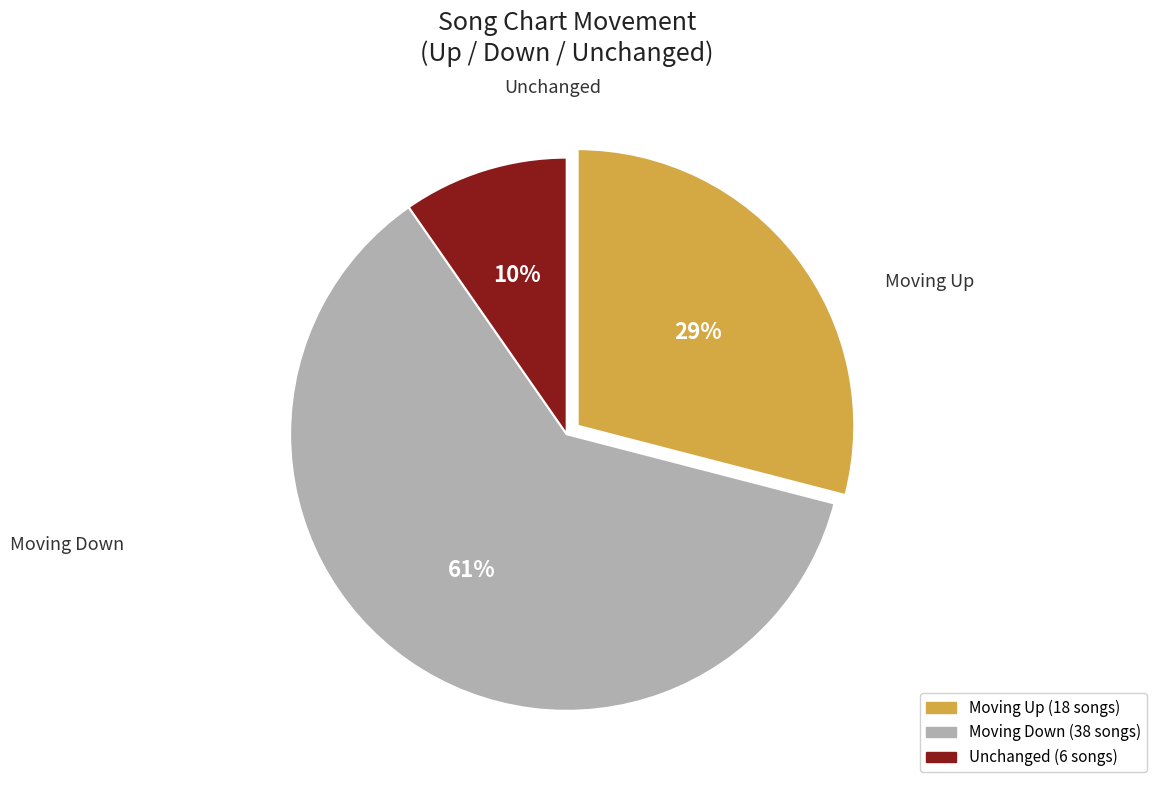

Does any single category account for the majority?

Yes